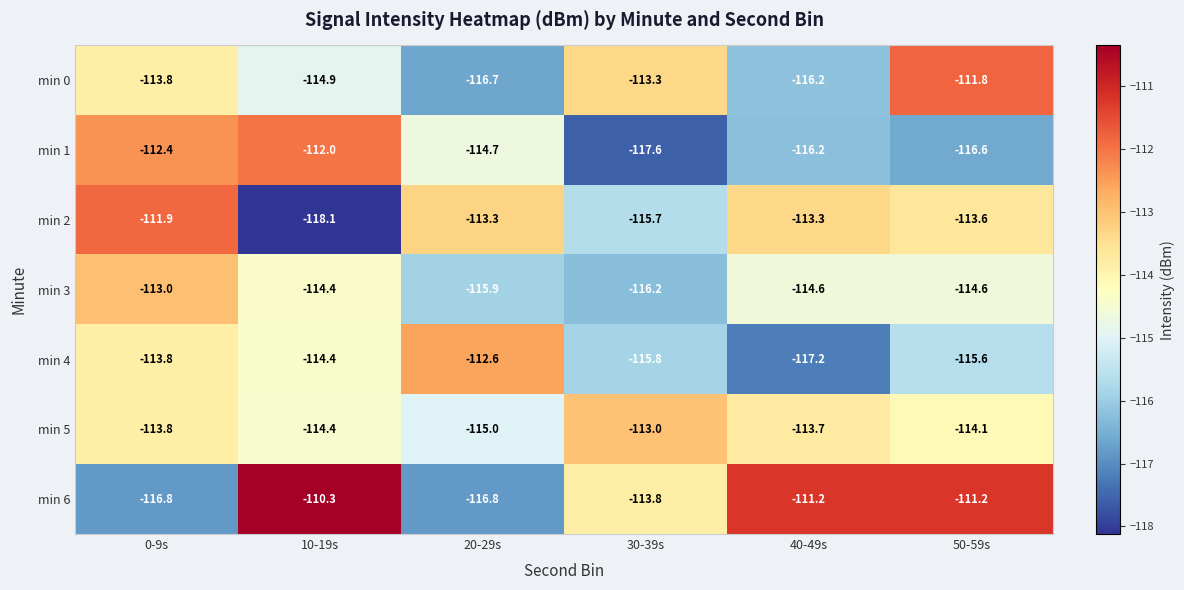

True or false: min 6 has a value of -197.2 at 10-19s.

False